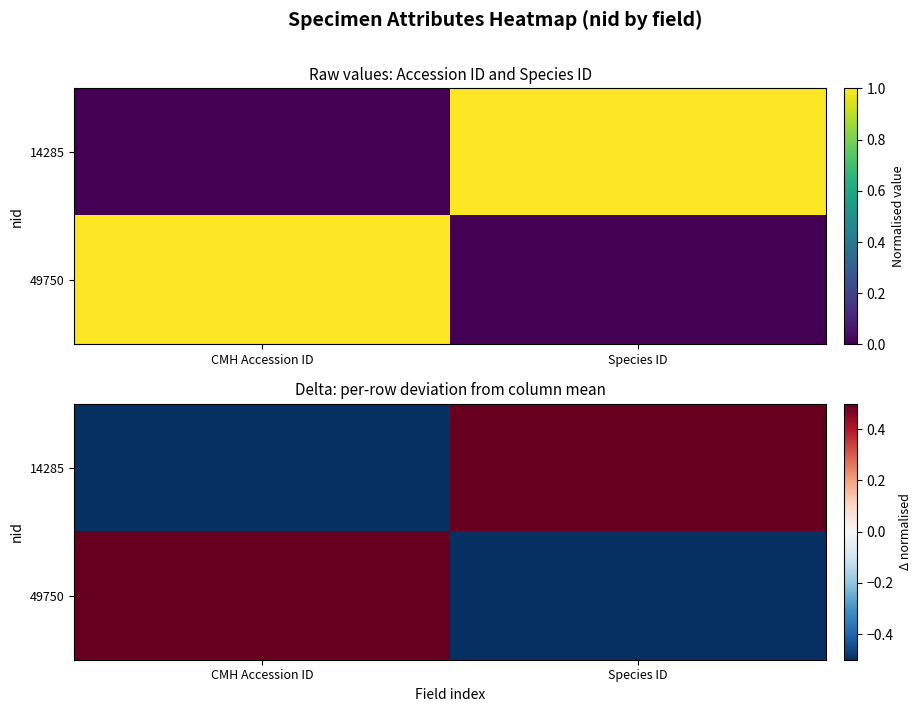

List the series in order of their peak value, lowest first.

14285, 49750